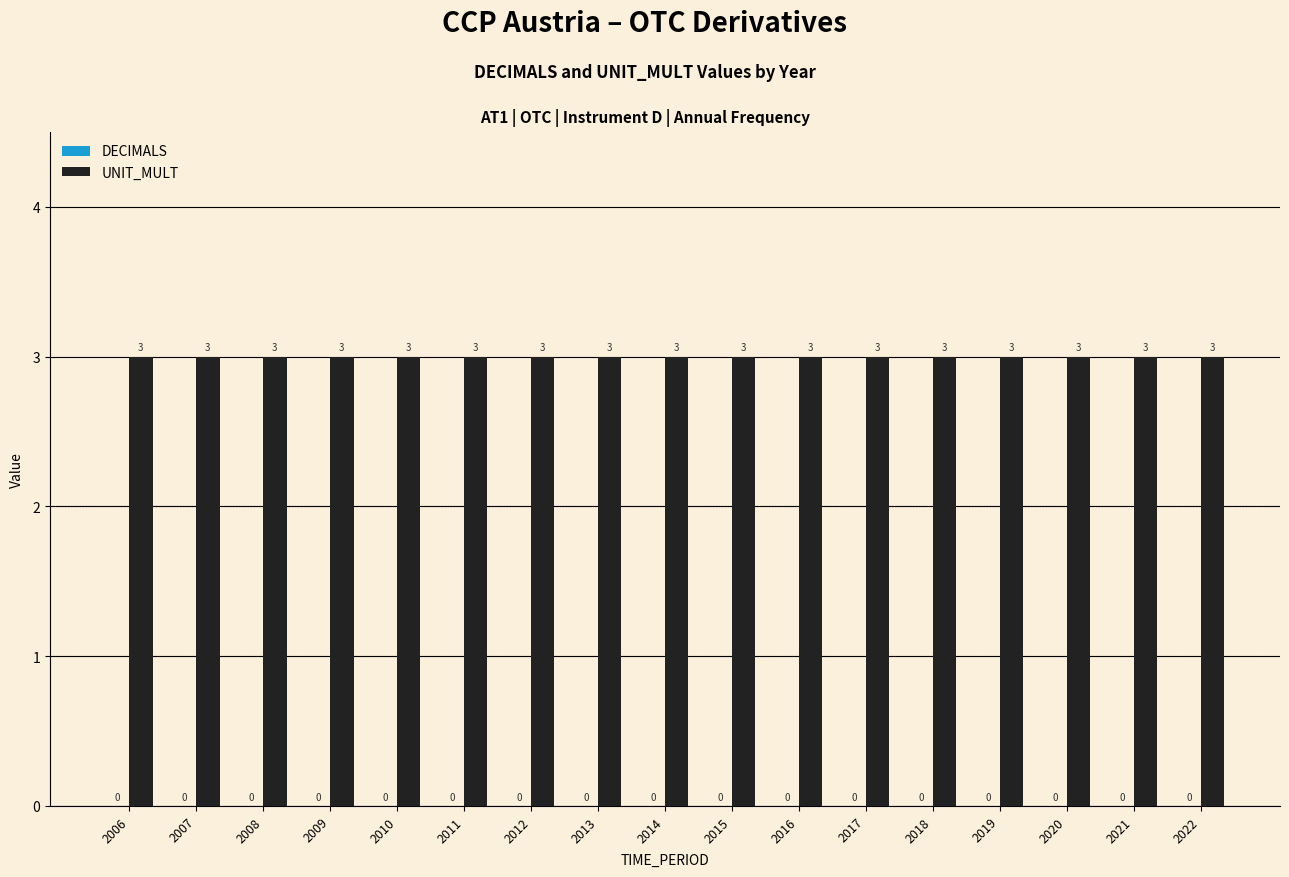

List the series in order of their peak value, lowest first.

DECIMALS, UNIT_MULT